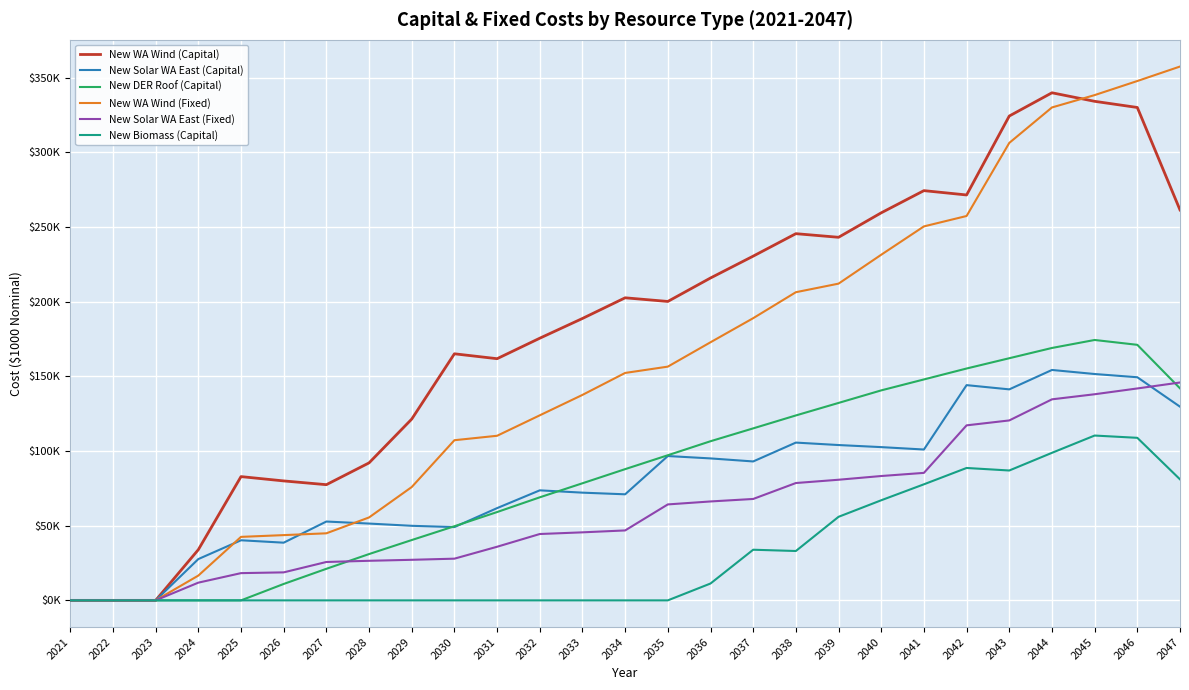

What are all the series names shown in the legend?

New WA Wind (Capital), New Solar WA East (Capital), New DER Roof (Capital), New WA Wind (Fixed), New Solar WA East (Fixed), New Biomass (Capital)